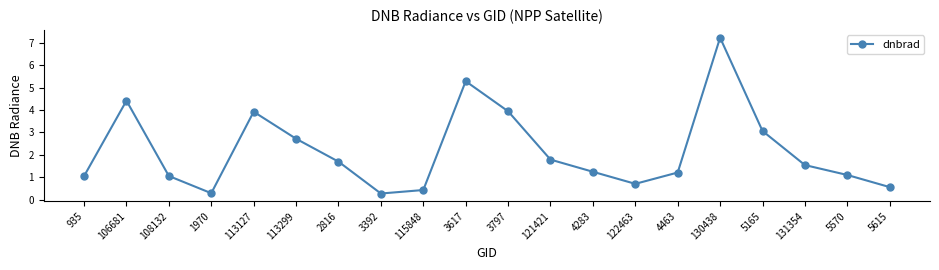

What is the label of the 18th point from the right?

108132